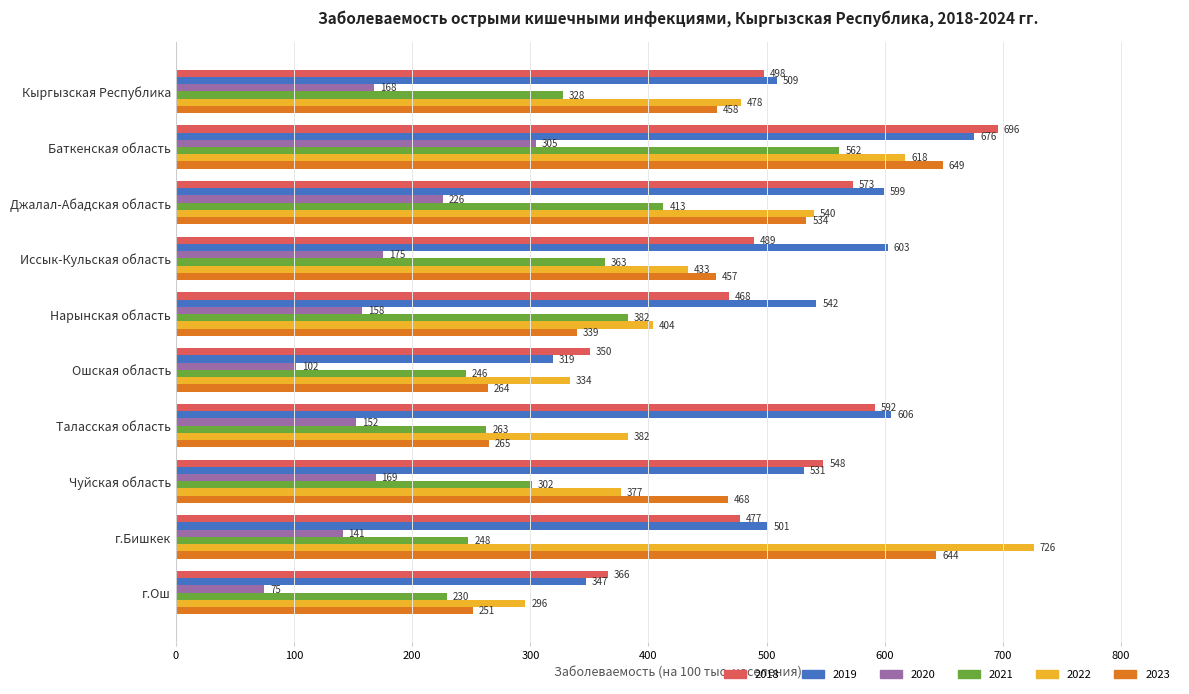

How many values in the 2019 series are below 542?

5